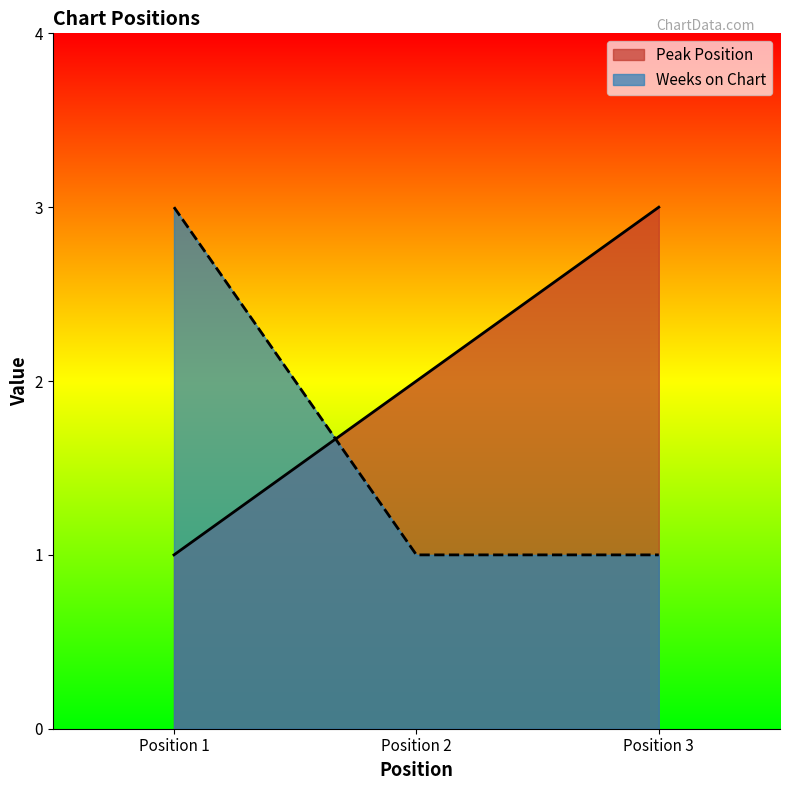

Read the Weeks on Chart value at Position 2.

1